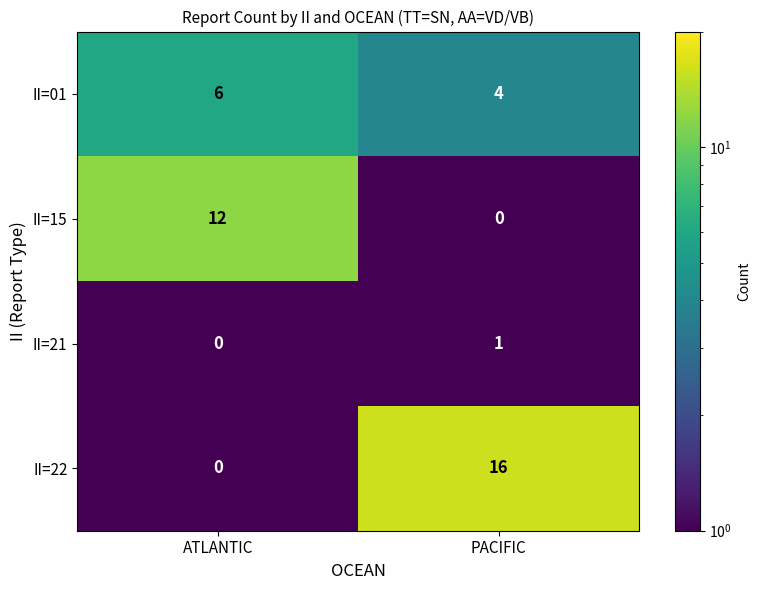

Count the number of categories in the chart.

2